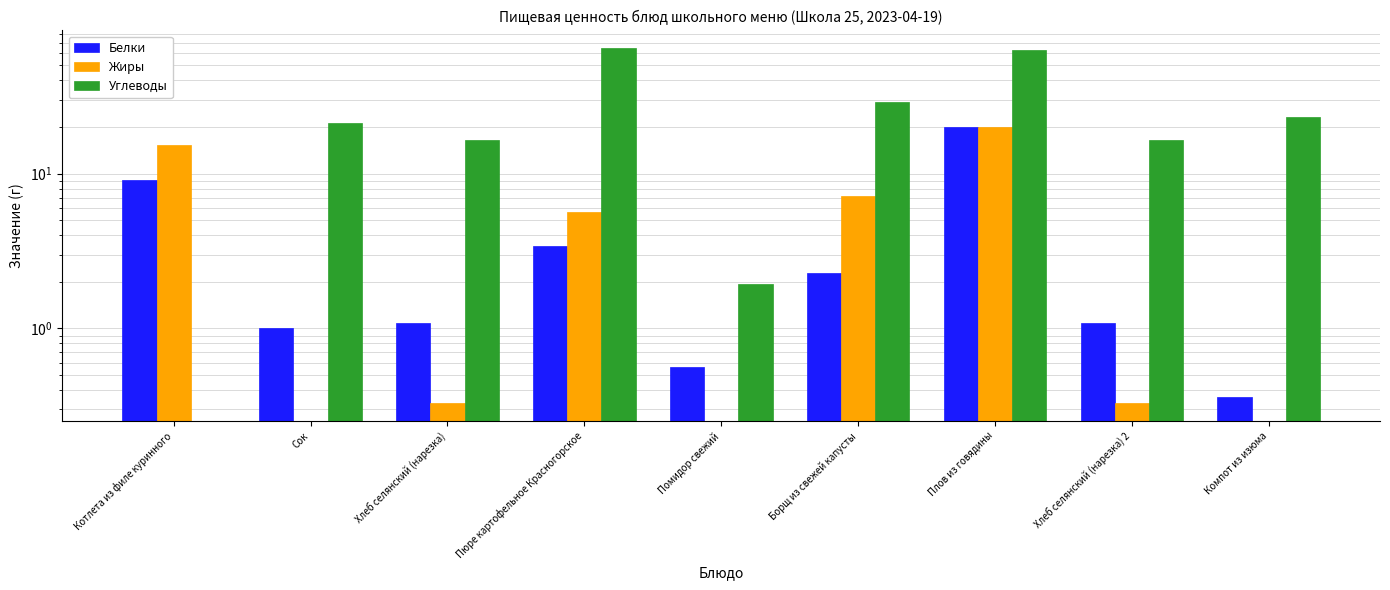

At Борщ из свежей капусты, list the series in order from smallest to largest.

Белки, Жиры, Углеводы